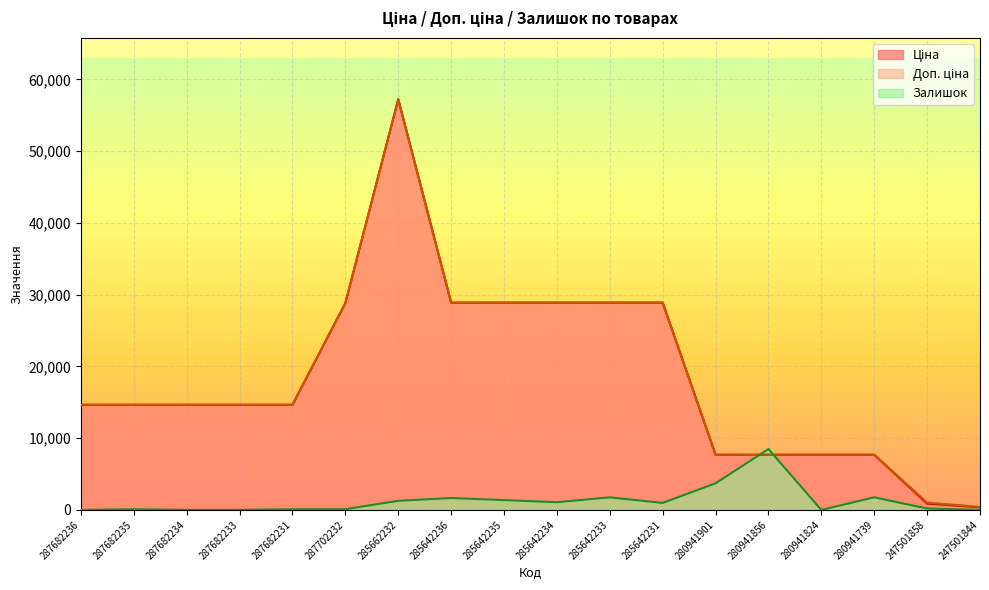

At which label does Залишок reach its minimum?

287682236